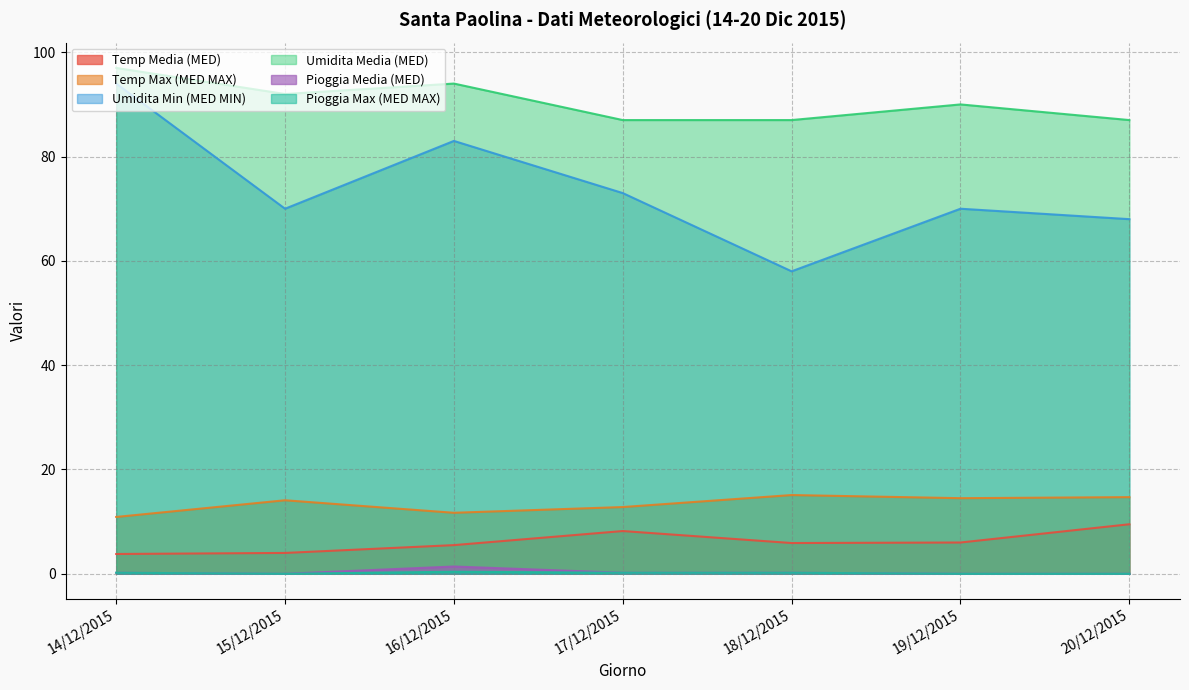

Does the chart display data point markers on the line(s)?

No